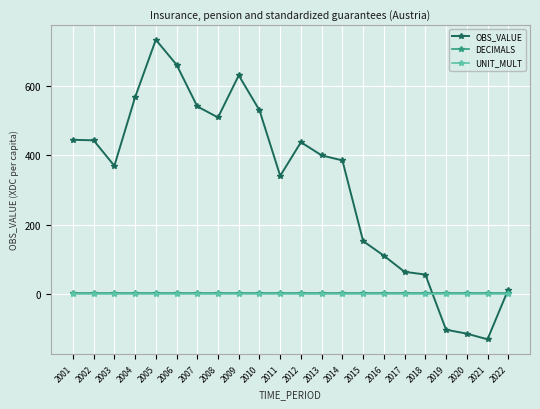

Which label corresponds to the smallest value in the chart?

2021